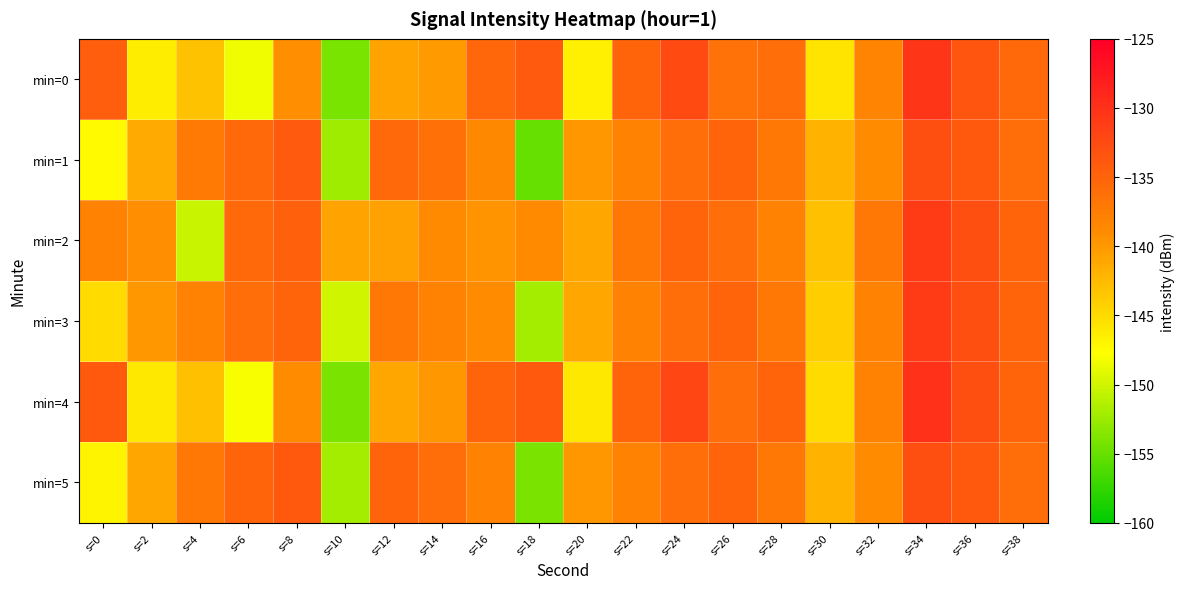

Reading left to right, list all the values displayed in this chart.

min=0: s=0=-134.5	s=2=-146.3	s=4=-143.1	s=6=-148.5	s=8=-139.1	s=10=-154.2	s=12=-140.8	s=14=-140.2	s=16=-135.4	s=18=-134.0	s=20=-146.5	s=22=-135.0	s=24=-132.6	s=26=-136.4	s=28=-135.9	s=30=-145.7	s=32=-138.2	s=34=-130.4	s=36=-133.6	s=38=-135.6
min=1: s=0=-147.4	s=2=-141.4	s=4=-137.2	s=6=-135.6	s=8=-134.1	s=10=-152.3	s=12=-135.6	s=14=-136.3	s=16=-138.6	s=18=-155.0	s=20=-140.0	s=22=-138.0	s=24=-136.0	s=26=-135.0	s=28=-137.0	s=30=-142.0	s=32=-139.0	s=34=-133.0	s=36=-134.0	s=38=-136.0
min=2: s=0=-138.0	s=2=-139.2	s=4=-150.3	s=6=-135.6	s=8=-134.7	s=10=-140.8	s=12=-140.6	s=14=-138.8	s=16=-139.6	s=18=-138.9	s=20=-141.0	s=22=-137.0	s=24=-135.0	s=26=-136.0	s=28=-138.0	s=30=-143.0	s=32=-137.0	s=34=-131.0	s=36=-133.0	s=38=-135.0
min=3: s=0=-145.0	s=2=-140.0	s=4=-138.0	s=6=-136.0	s=8=-135.0	s=10=-150.0	s=12=-137.0	s=14=-138.0	s=16=-139.0	s=18=-152.0	s=20=-141.0	s=22=-138.0	s=24=-136.0	s=26=-135.0	s=28=-137.0	s=30=-144.0	s=32=-138.0	s=34=-131.0	s=36=-133.0	s=38=-135.0
min=4: s=0=-134.0	s=2=-146.0	s=4=-143.0	s=6=-148.0	s=8=-139.0	s=10=-154.0	s=12=-141.0	s=14=-140.0	s=16=-135.0	s=18=-134.0	s=20=-146.0	s=22=-135.0	s=24=-132.0	s=26=-136.0	s=28=-135.0	s=30=-145.0	s=32=-138.0	s=34=-130.0	s=36=-133.0	s=38=-135.0
min=5: s=0=-147.0	s=2=-141.0	s=4=-137.0	s=6=-135.0	s=8=-134.0	s=10=-152.0	s=12=-135.0	s=14=-136.0	s=16=-138.0	s=18=-154.0	s=20=-140.0	s=22=-138.0	s=24=-136.0	s=26=-135.0	s=28=-137.0	s=30=-142.0	s=32=-139.0	s=34=-133.0	s=36=-134.0	s=38=-136.0